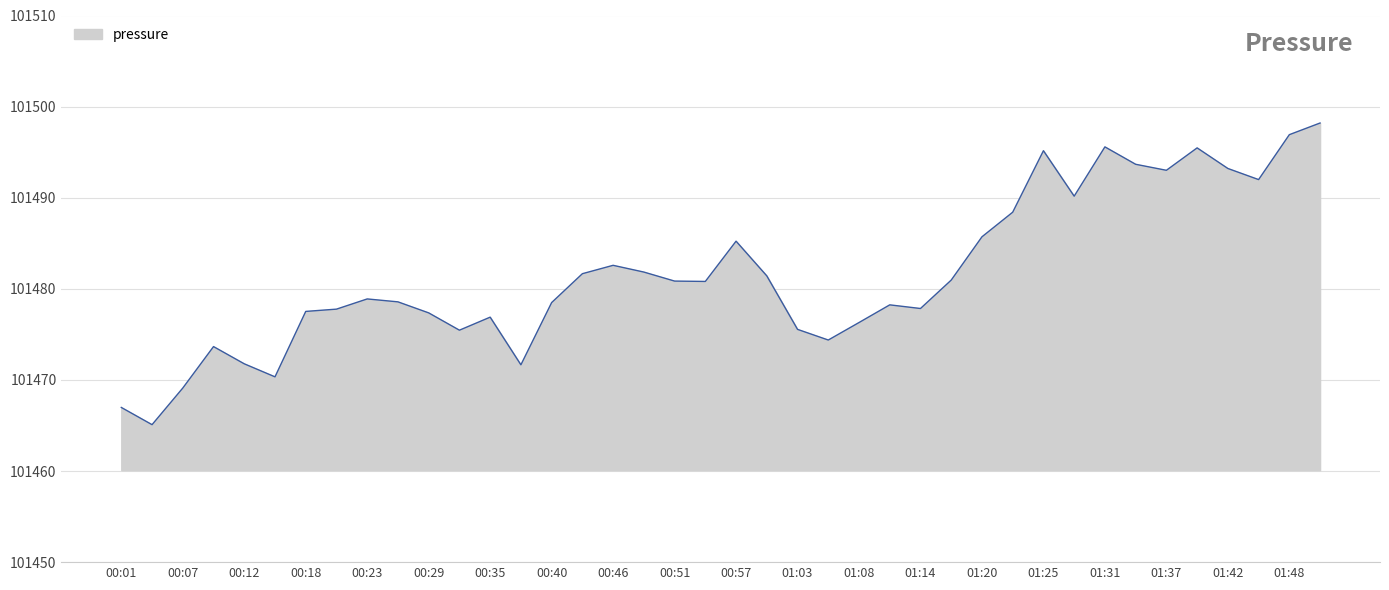

What is the average value?

101481.6